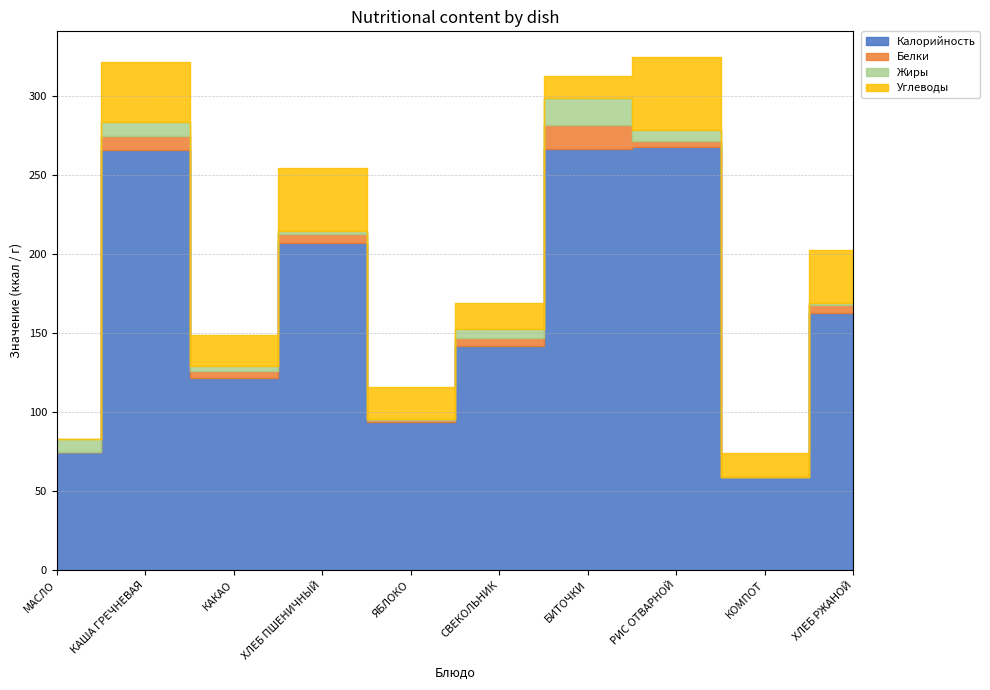

Which series has the largest range (max minus min)?

Калорийность